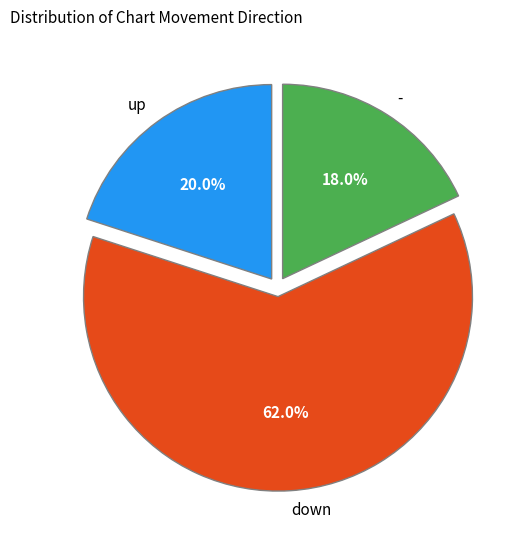

How many slices are in this pie chart?

3